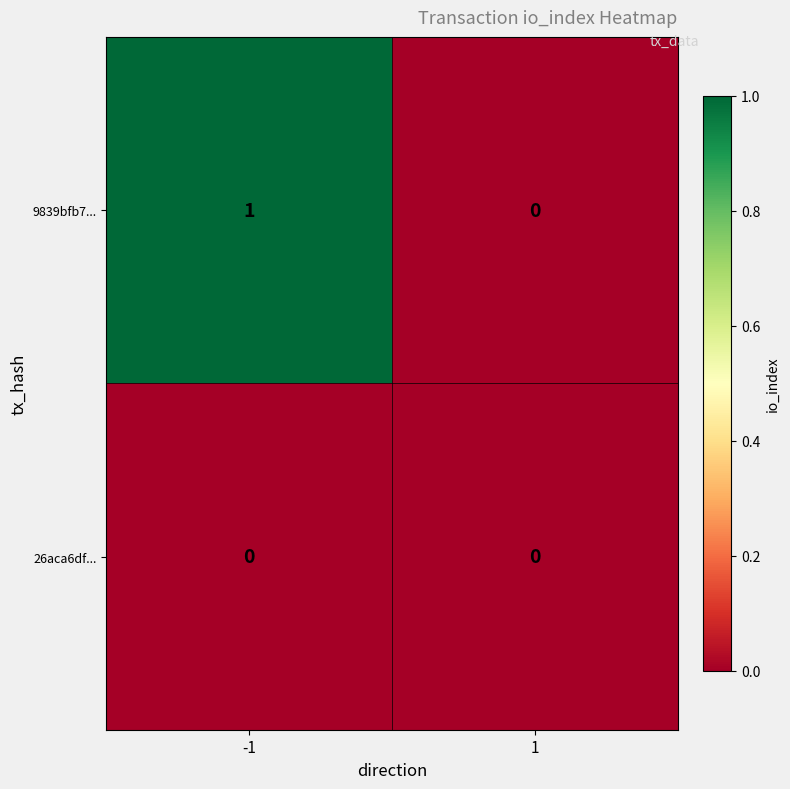

Count the number of data series in this chart.

2